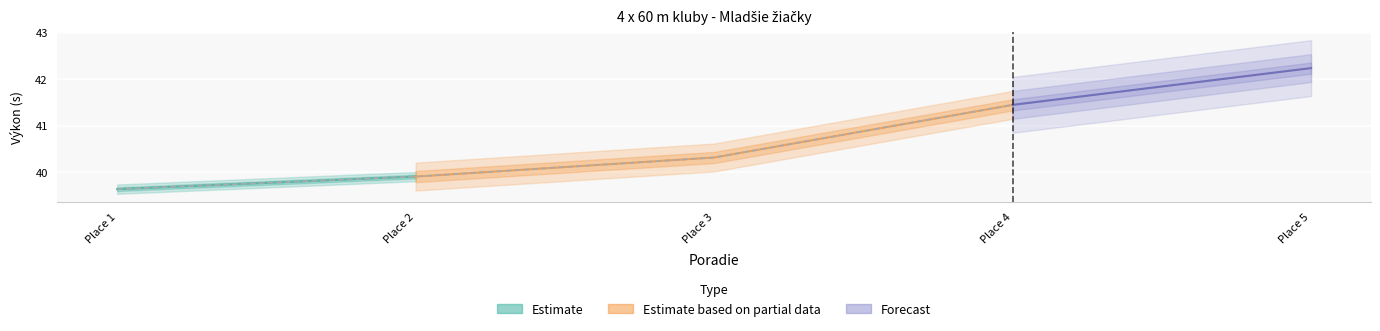

Which label corresponds to the largest value in the chart?

Place 5